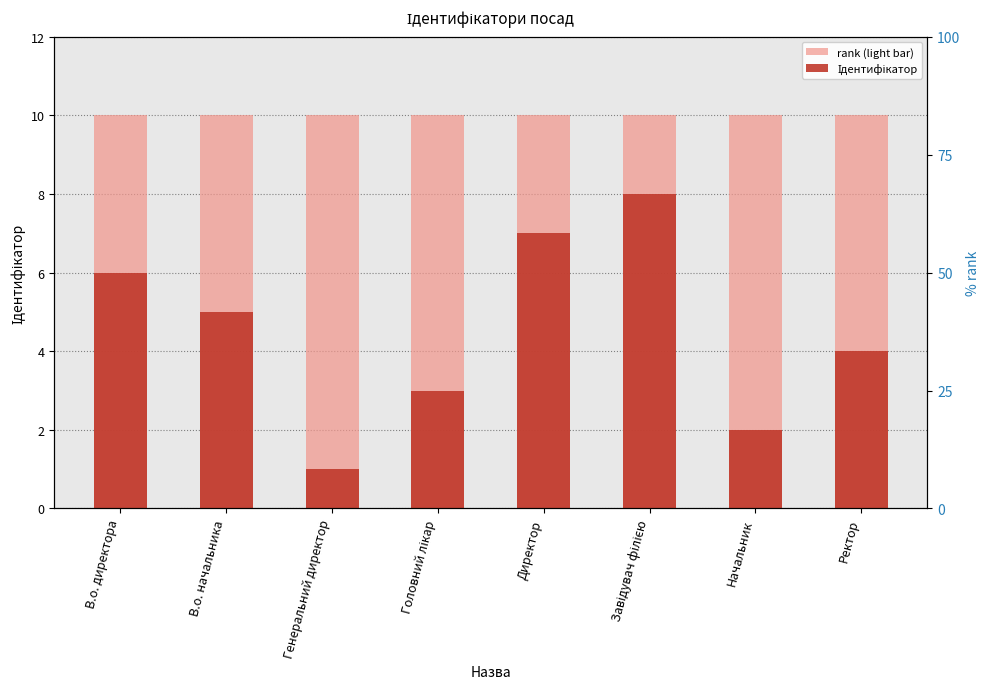

Where is Ідентифікатор nearest to the value 4?

Ректор